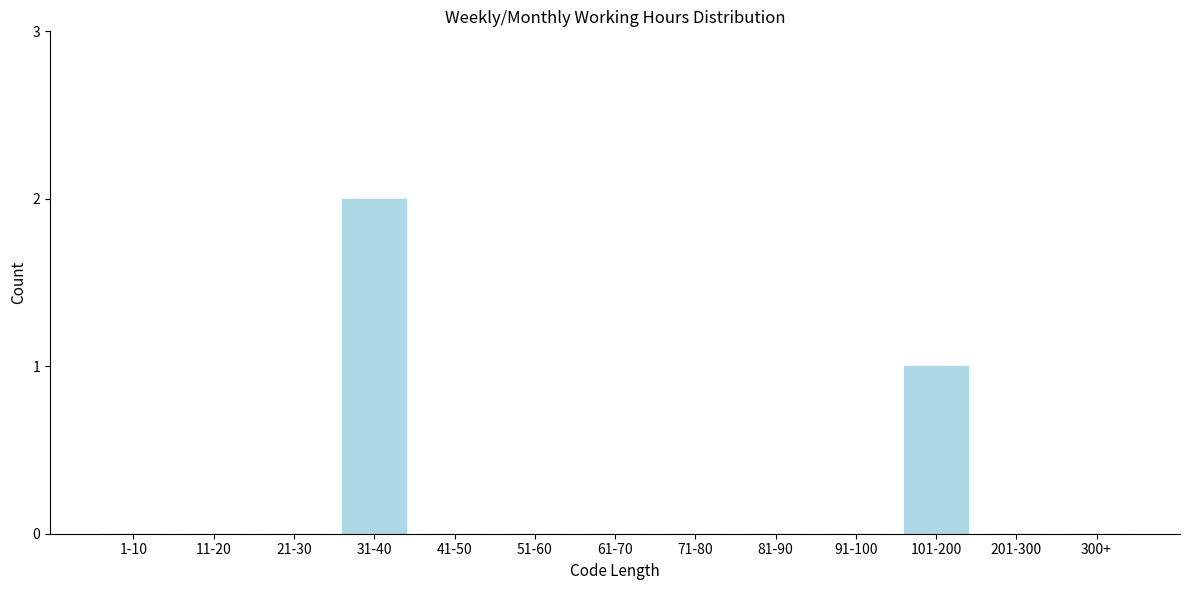

Reading right to left, transcribe all the data shown in this chart.

300+=0	201-300=0	101-200=1	91-100=0	81-90=0	71-80=0	61-70=0	51-60=0	41-50=0	31-40=2	21-30=0	11-20=0	1-10=0